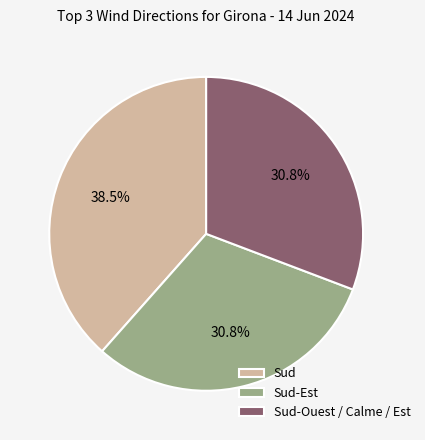

What is the ratio of the value at Sud-Ouest / Calme / Est to the value at Sud-Est?

1.0